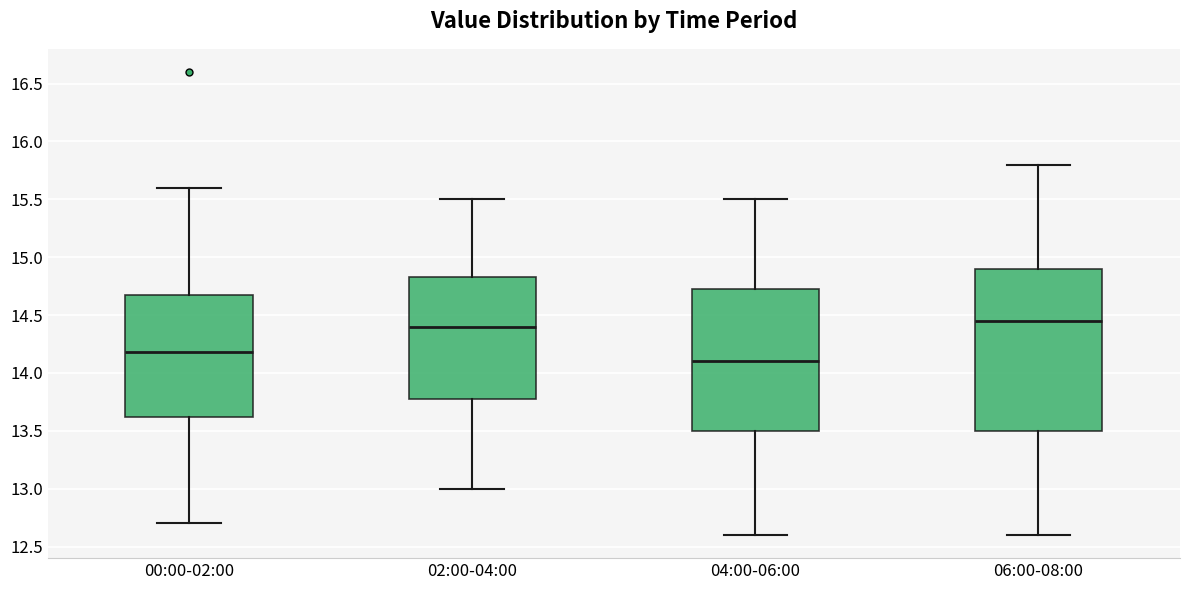

Reading left to right, transcribe this box plot: for each box, give where its median line is, the range the box spans, and where its two whiskers end, as read against the y-axis. The values are not printed on the chart, so give them approximately, as read against the axis.

00:00-02:00: median 14.20, box 13.60 to 14.70, whiskers 12.70 to 15.60
02:00-04:00: median 14.40, box 13.80 to 14.85, whiskers 13.00 to 15.50
04:00-06:00: median 14.10, box 13.50 to 14.75, whiskers 12.60 to 15.50
06:00-08:00: median 14.45, box 13.50 to 14.90, whiskers 12.60 to 15.80